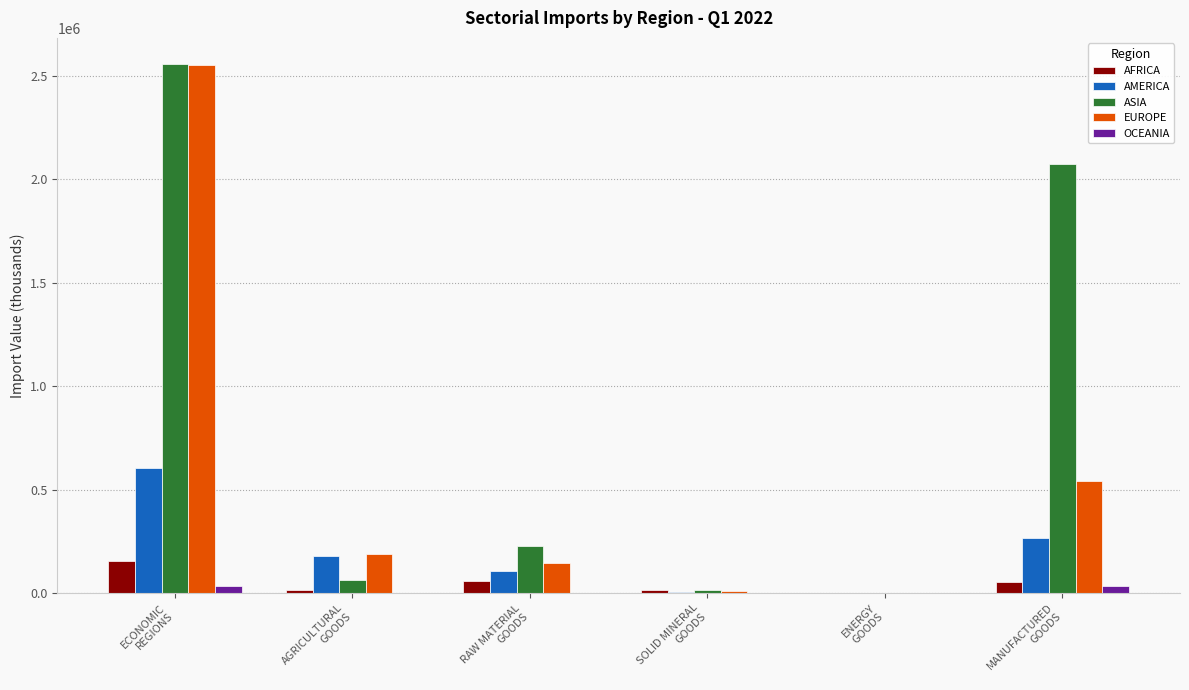

At which label does AFRICA first exceed 54999?

ECONOMIC
REGIONS